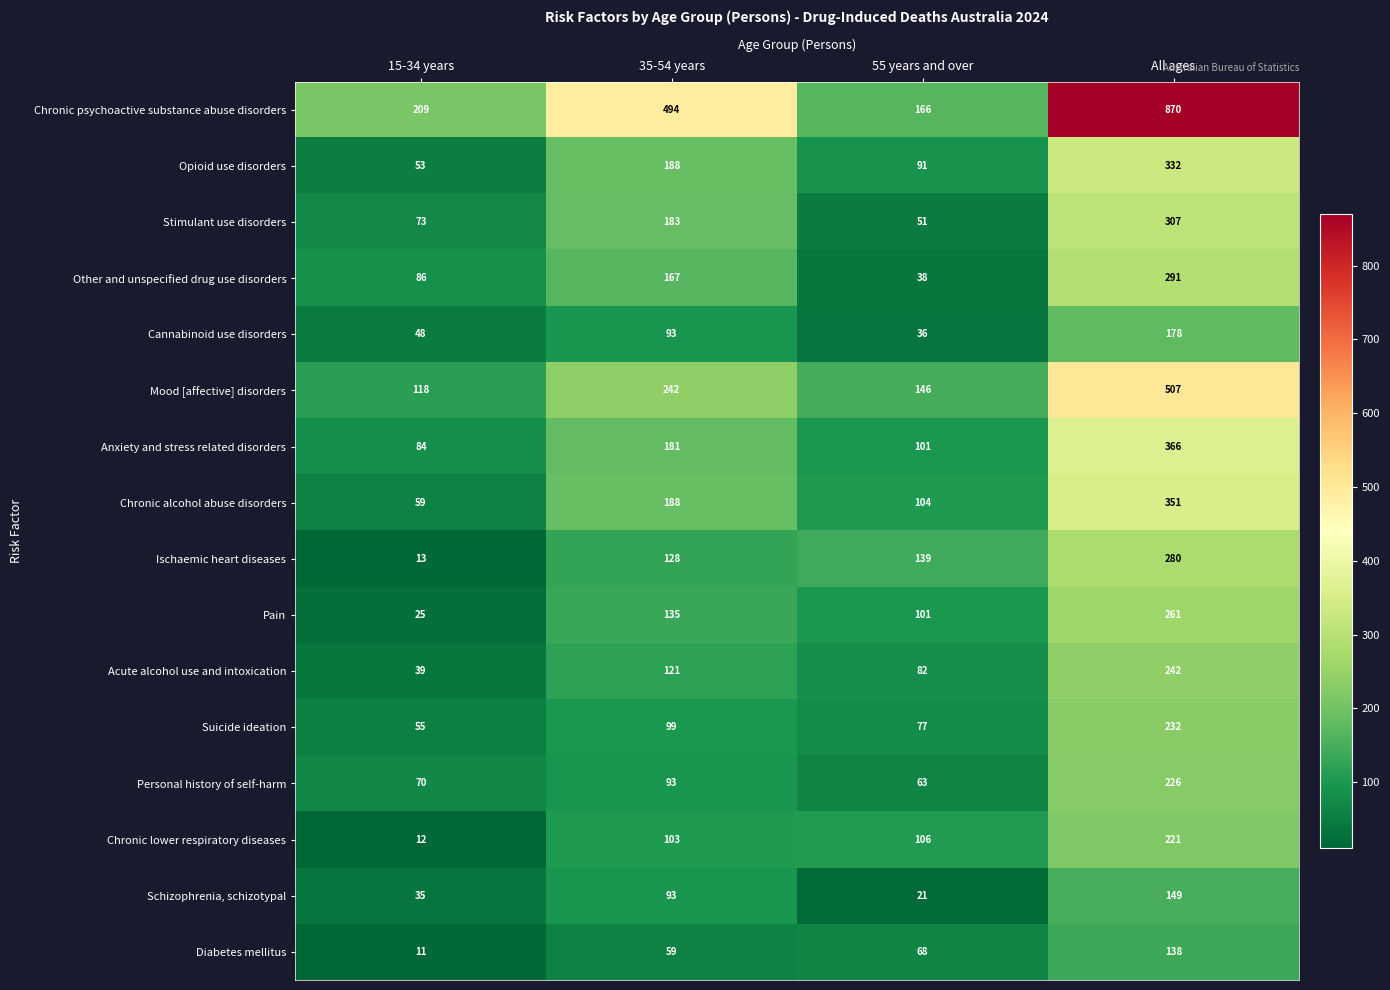

Which label corresponds to the largest value in the chart?

All ages